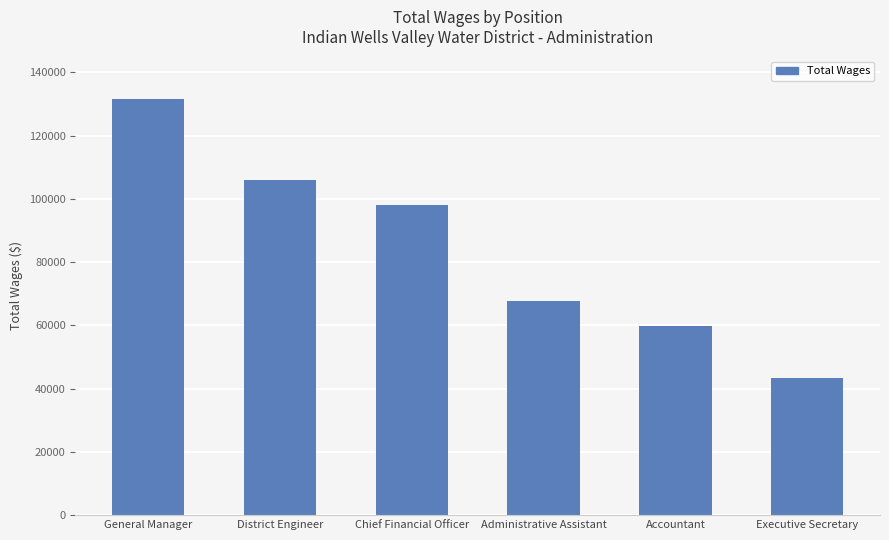

What is the difference between the maximum and minimum values?

88200